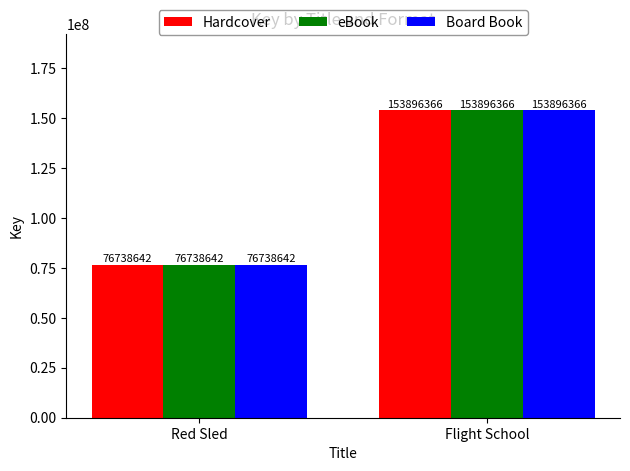

Reading left to right, list all the values displayed in this chart.

Hardcover: Red Sled=76738642	Flight School=153896366
eBook: Red Sled=76738642	Flight School=153896366
Board Book: Red Sled=76738642	Flight School=153896366